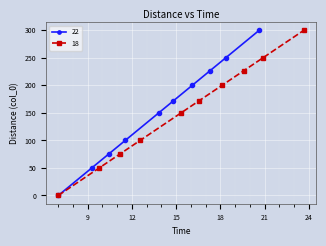

What is the highest value of the 18 series?

300